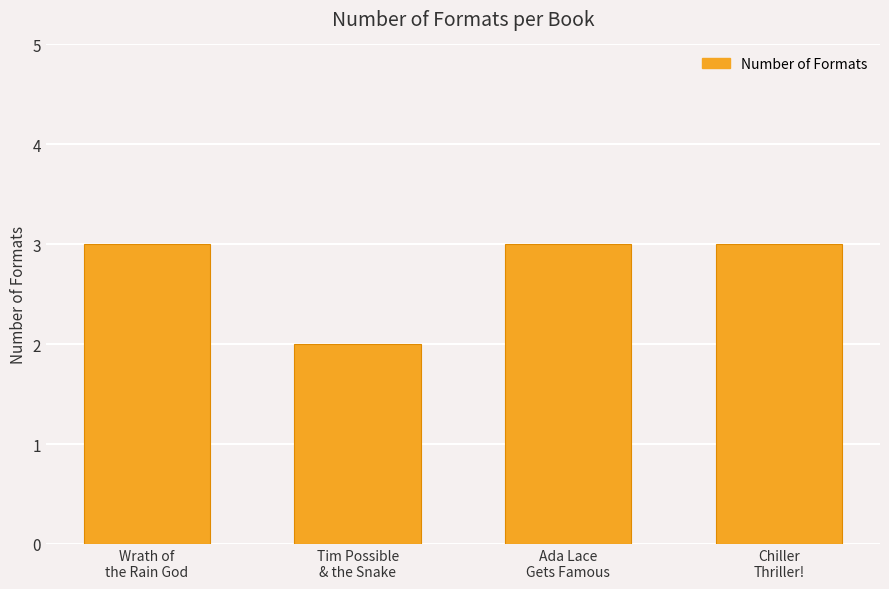

Does the chart contain any negative values?

No